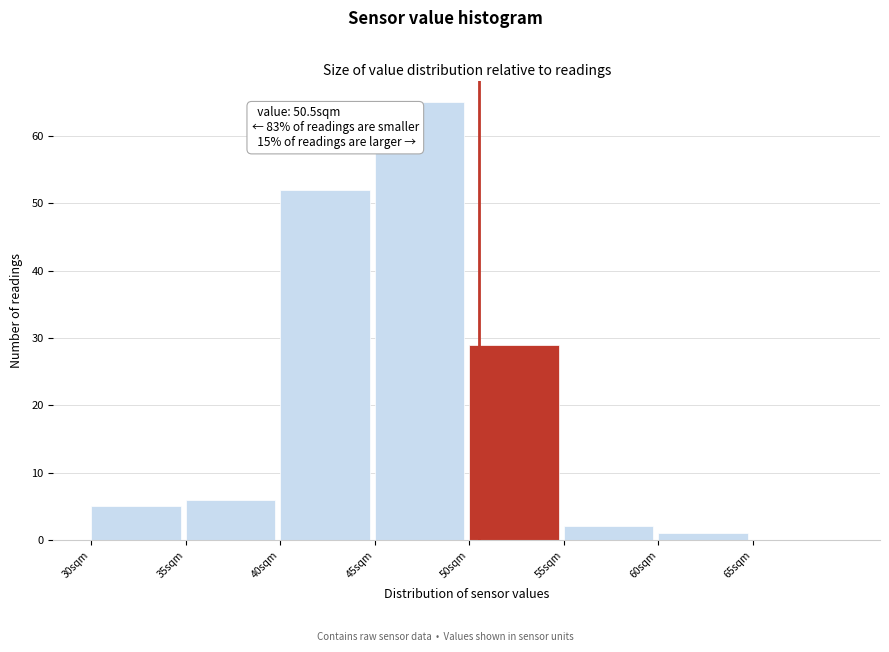

Over which range of the x-axis is the bar tallest?

45 to 50